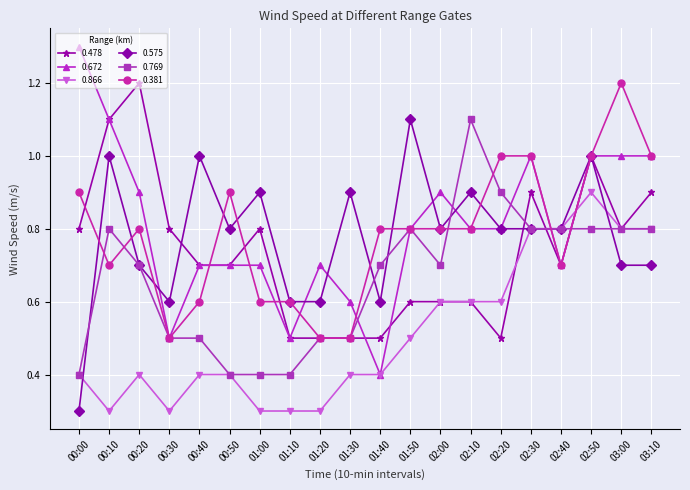

What is the label of the 1st point from the right?

03:10